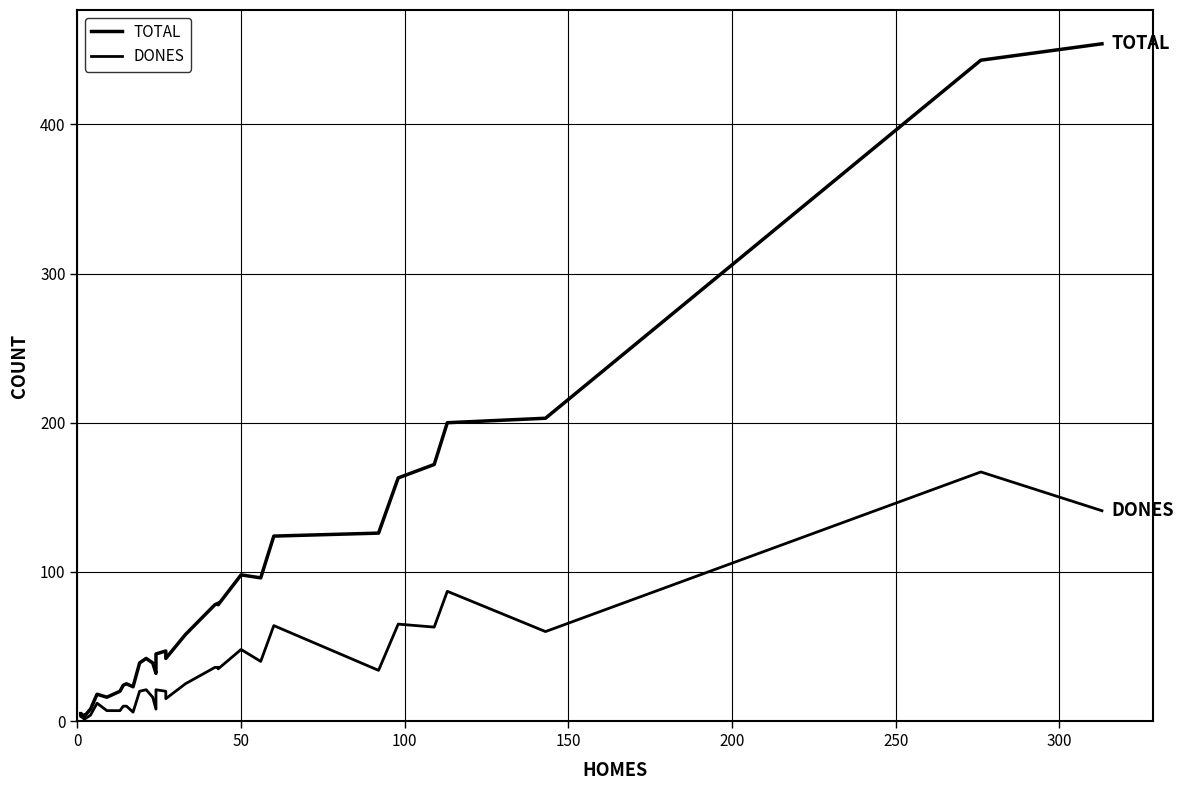

What is the greatest value displayed?

454